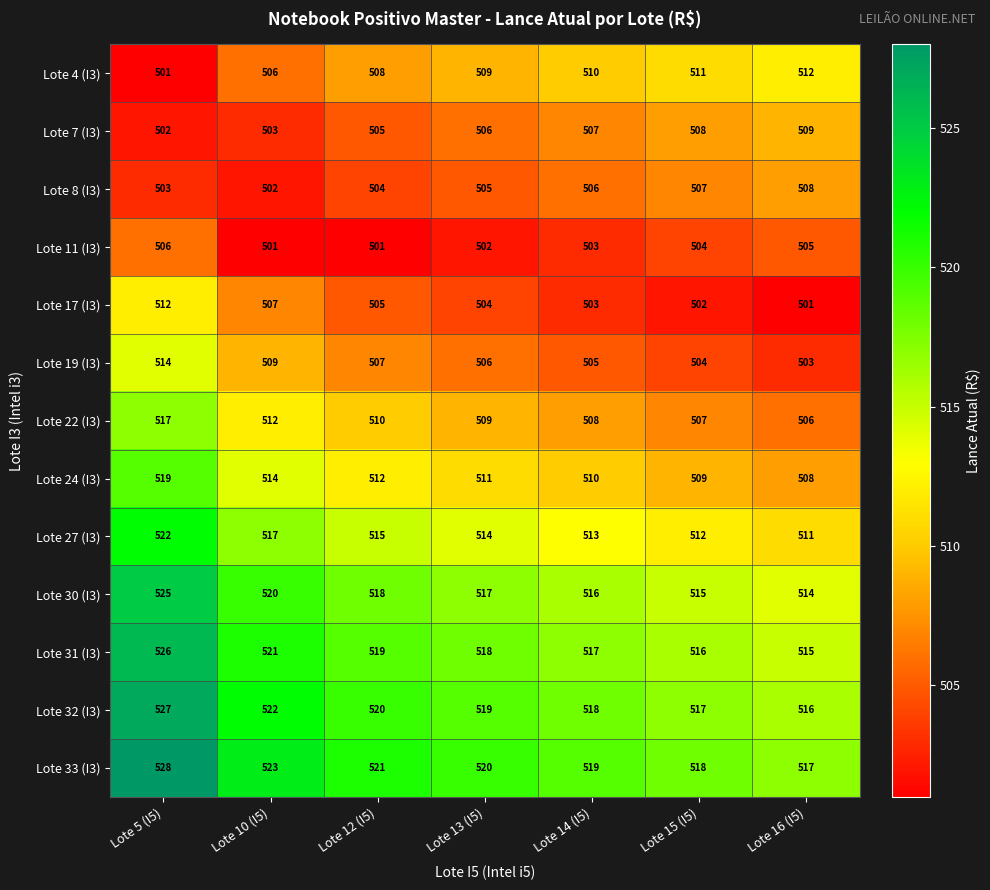

What is the maximum value shown in the chart?

528